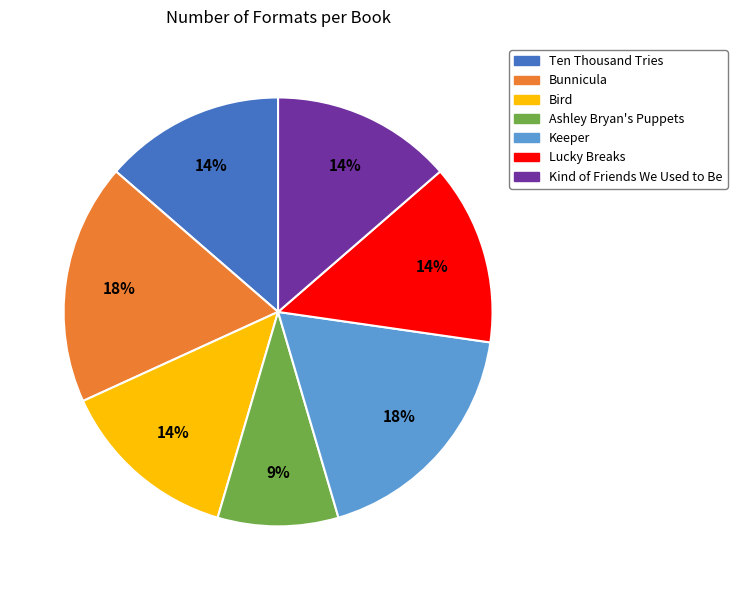

Approximately how many times larger is the value at Keeper compared to Bird?

1.3